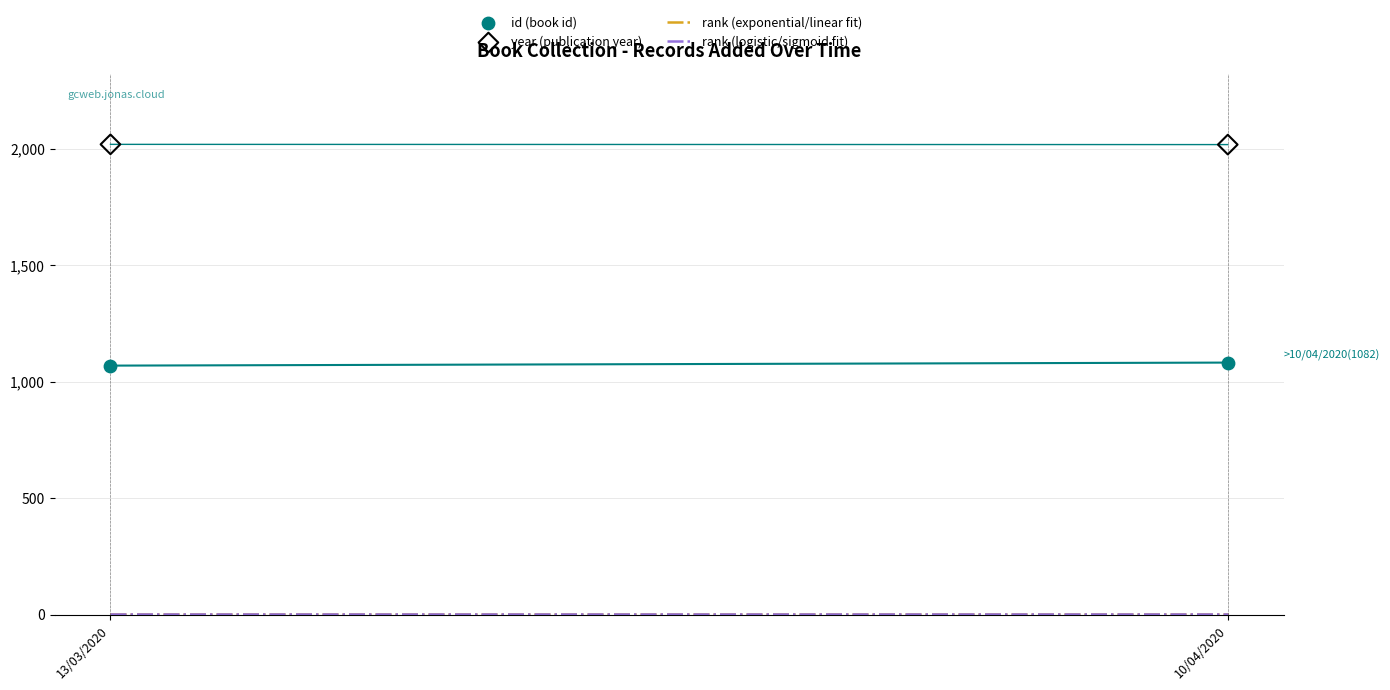

Across all data points, what is the average Y value?

1547